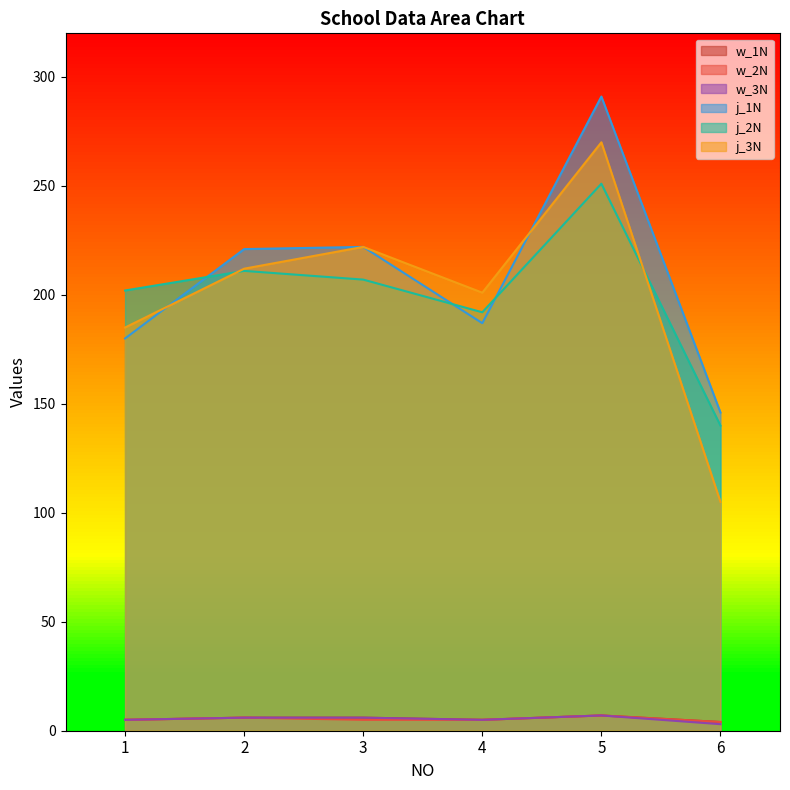

The value of j_2N at 3 is 207. True or false?

True